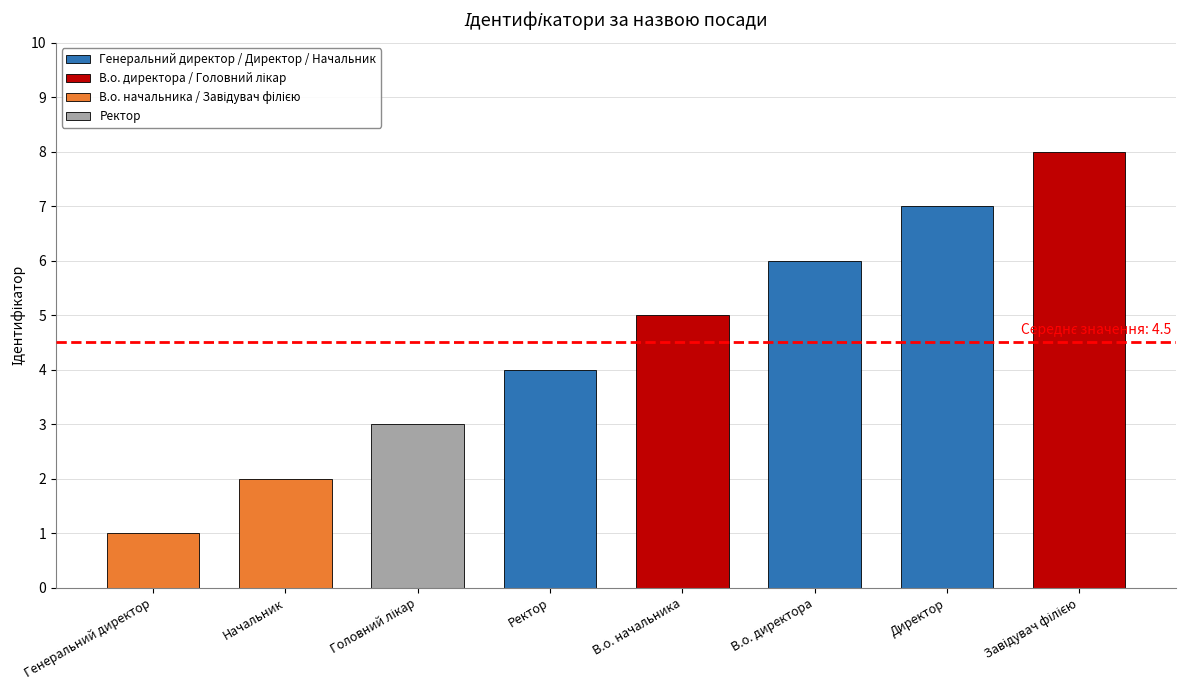

Is it true that the value at В.о. начальника is 5?

True